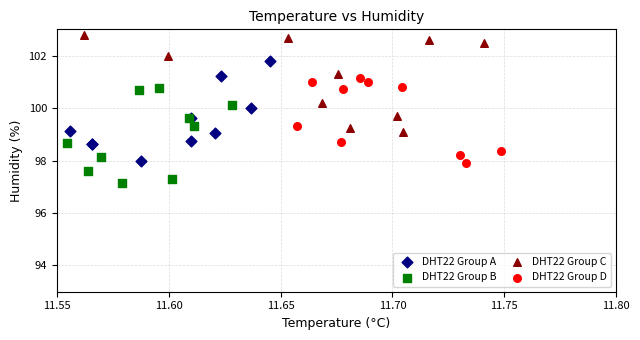

Which series contains the lowest Y value?

DHT22 Group B